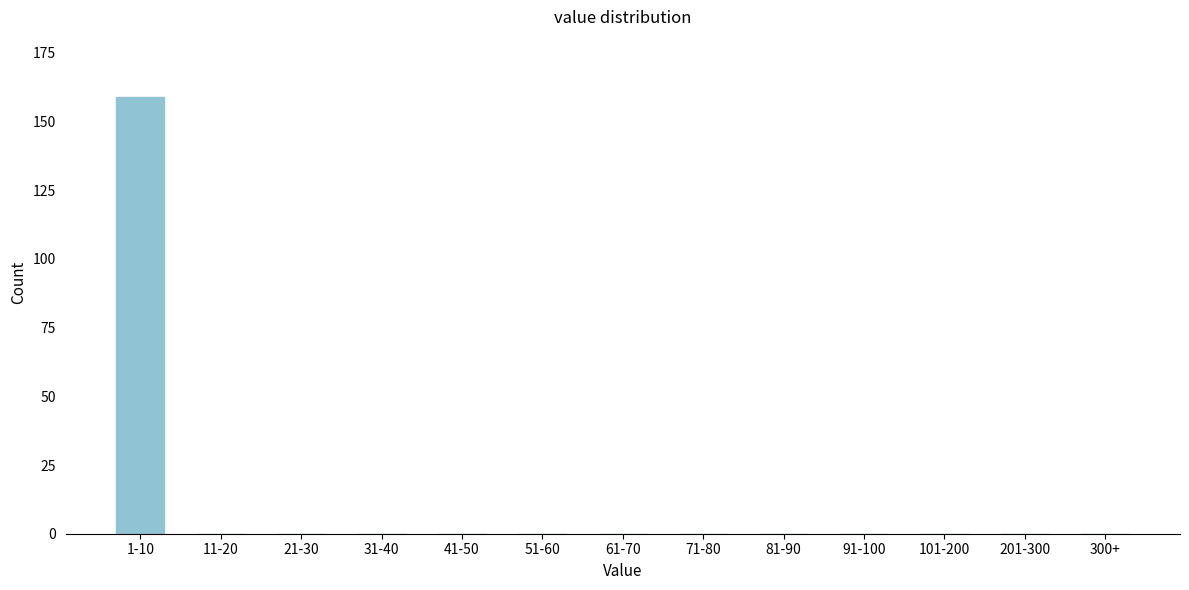

Reading left to right, what are all the values shown in this chart?

1-10=159	11-20=0	21-30=0	31-40=0	41-50=0	51-60=0	61-70=0	71-80=0	81-90=0	91-100=0	101-200=0	201-300=0	300+=0